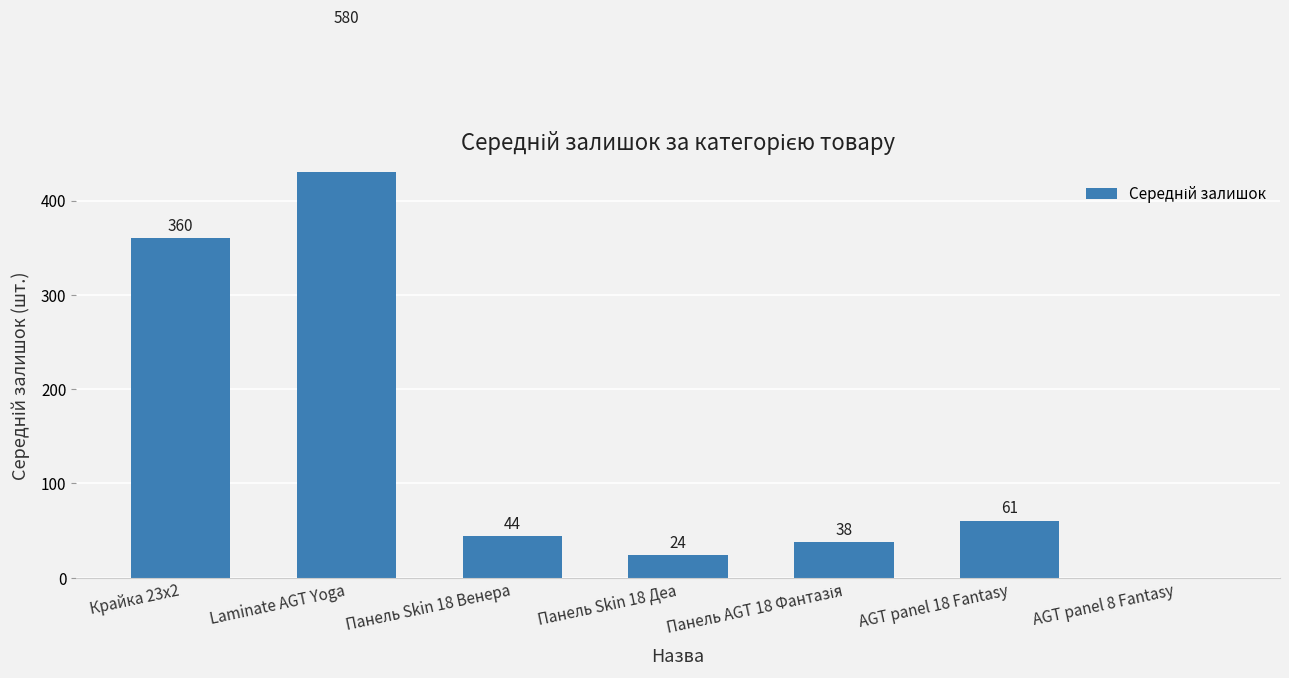

What is the difference between the maximum and minimum values?

580.3